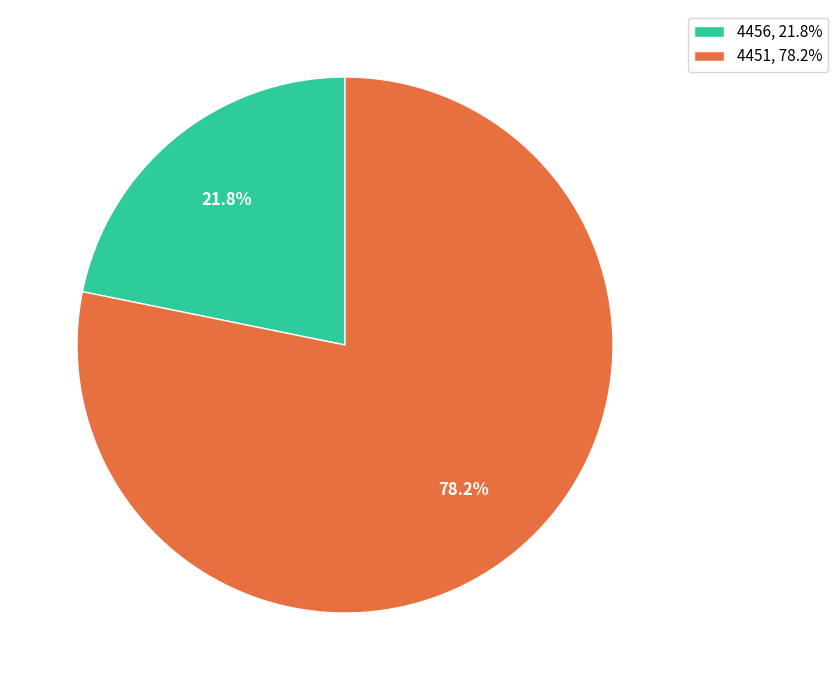

What percentage is the 4451 slice, to the nearest percent?

78%